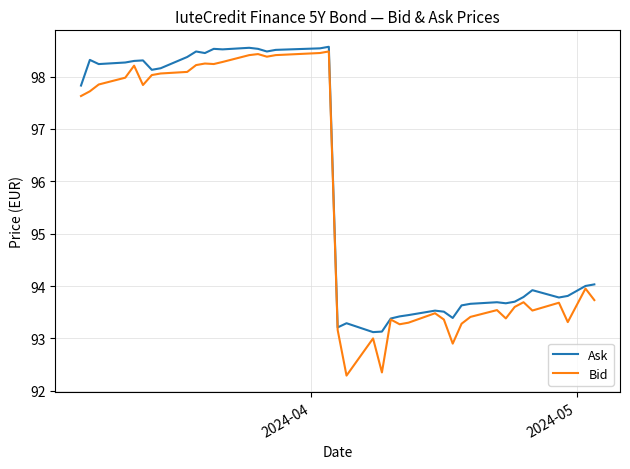

What is the minimum value for Bid?

92.3